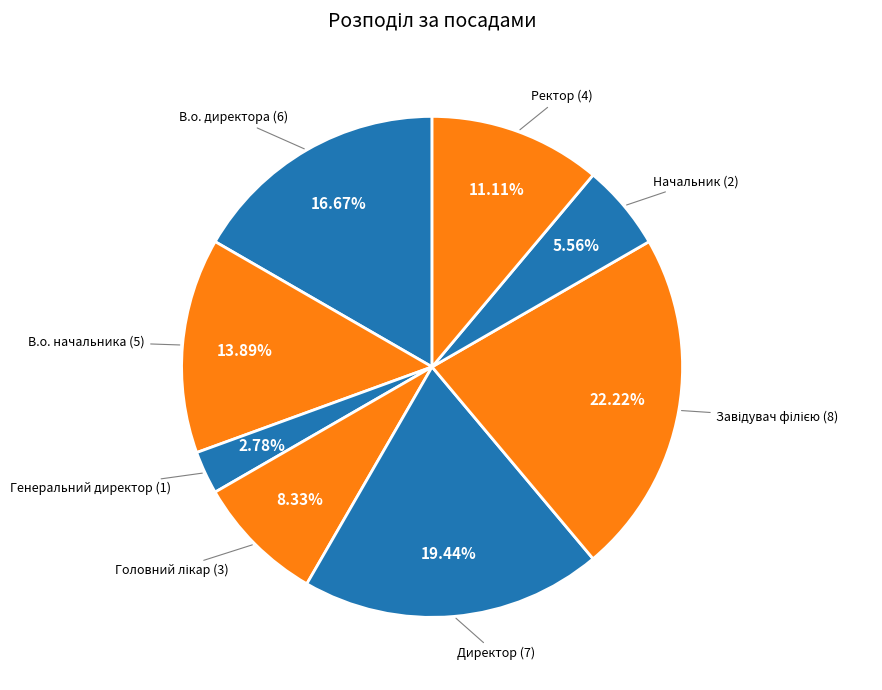

How many slices are in this pie chart?

8